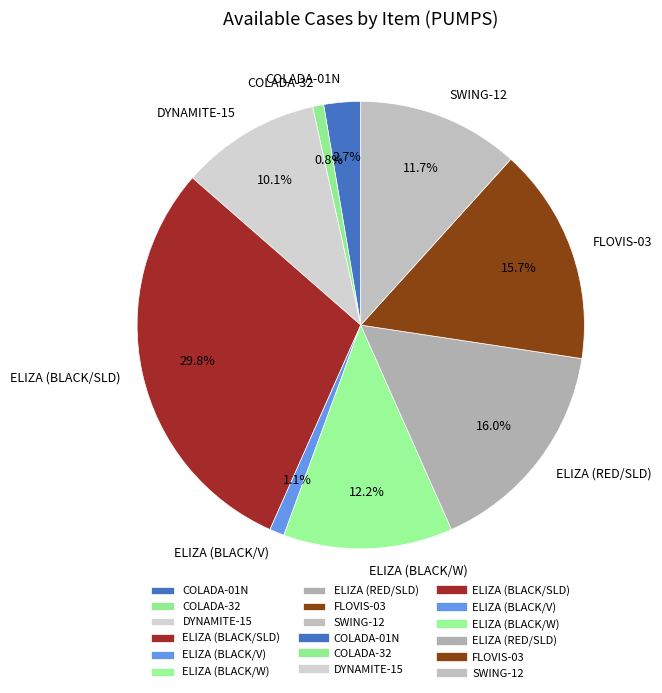

To the nearest percent, what is the average slice percentage?

11%